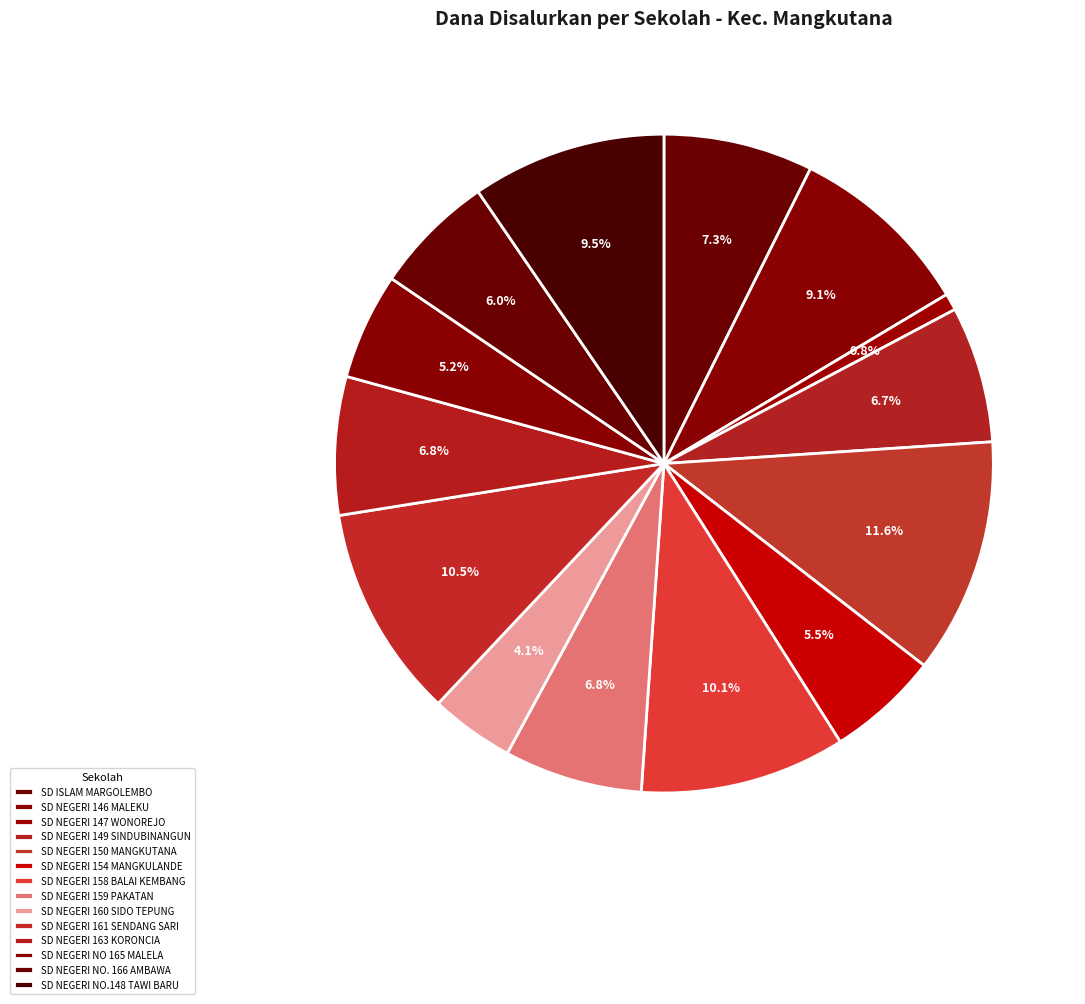

How many segments does this pie chart have?

14